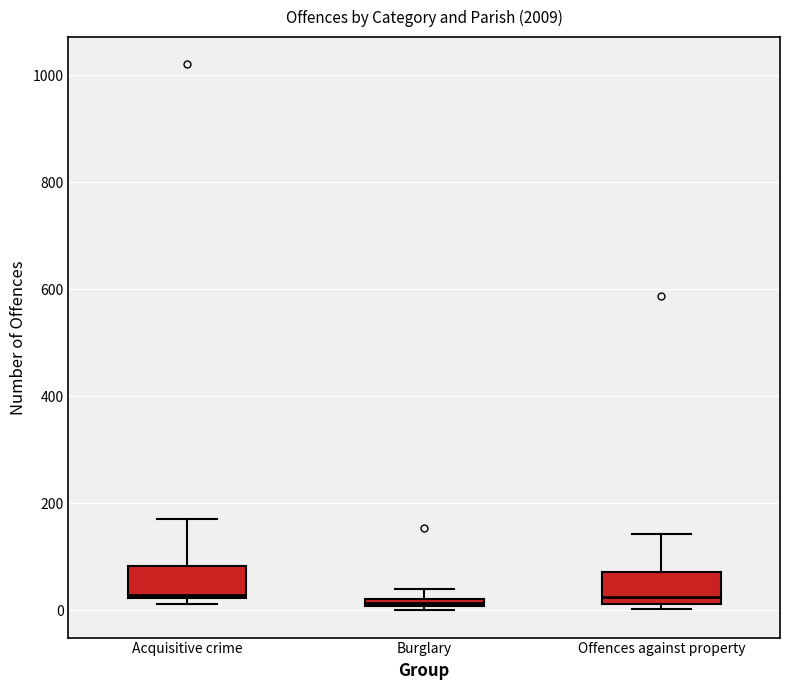

Where is the upper edge of the box for Acquisitive crime on the y-axis? The values are not printed on the chart, so give them approximately, as read against the axis.

80